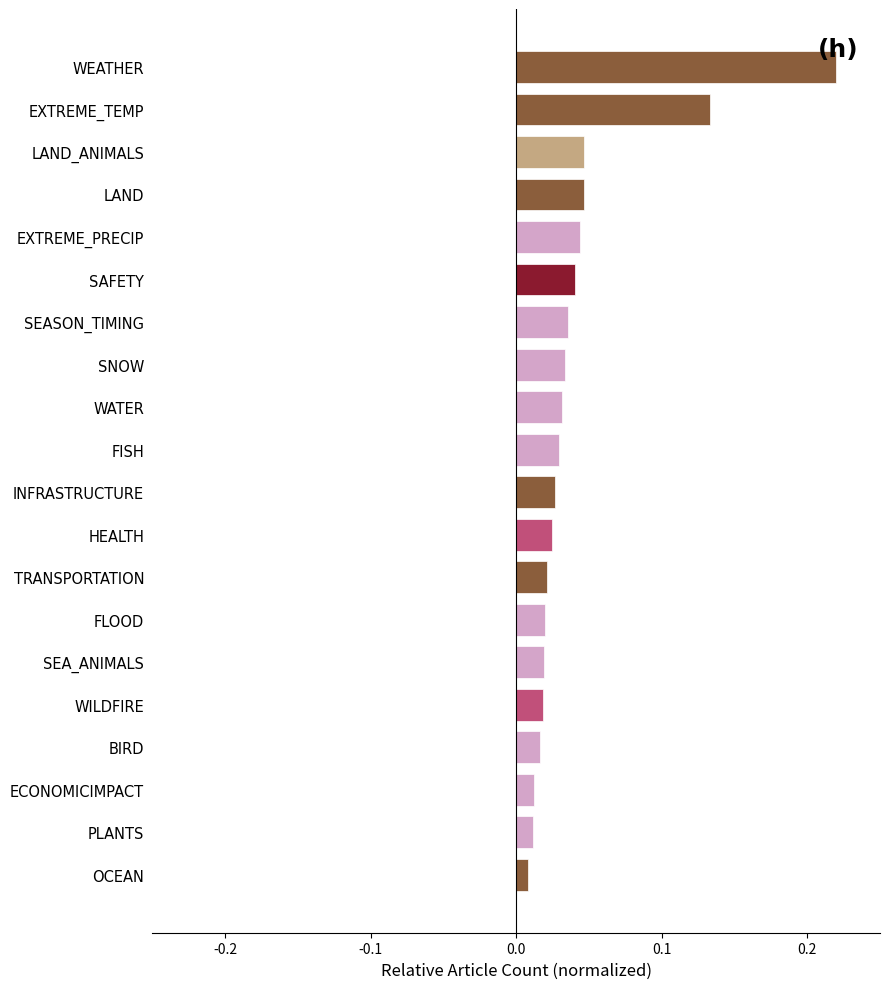

The value at SEASON_TIMING is 0.1. True or false?

False